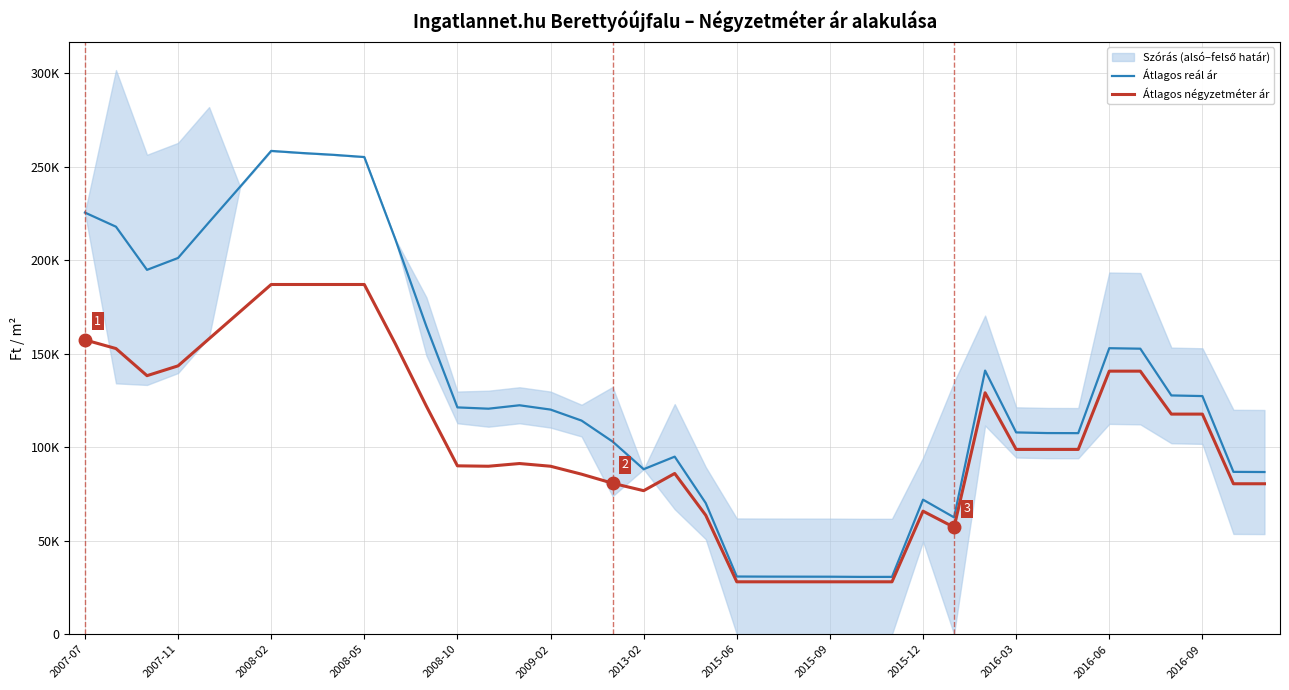

True or false: Átlagos négyzetméter ár and Átlagos reál ár cross at least once.

False